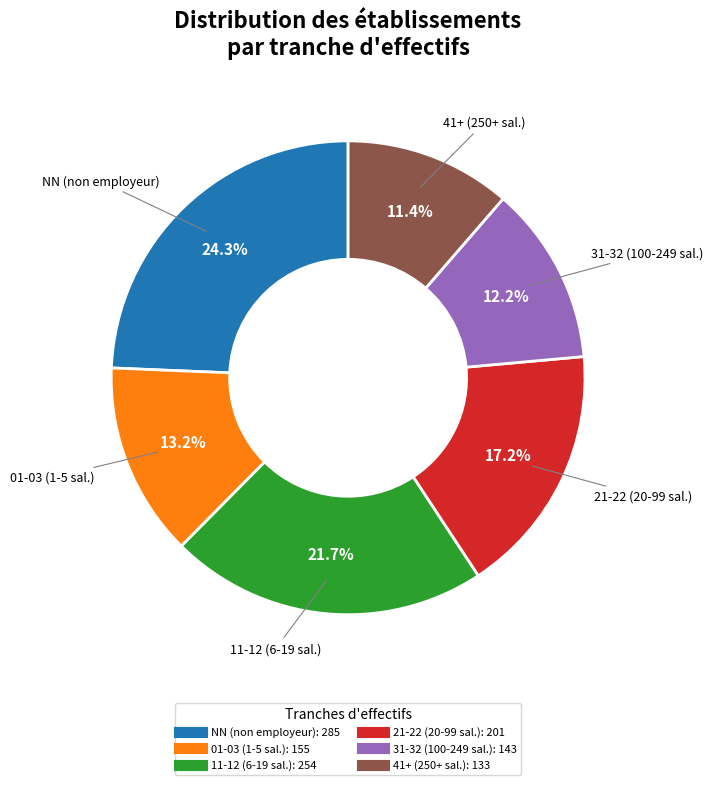

Is there a majority slice in this chart?

No